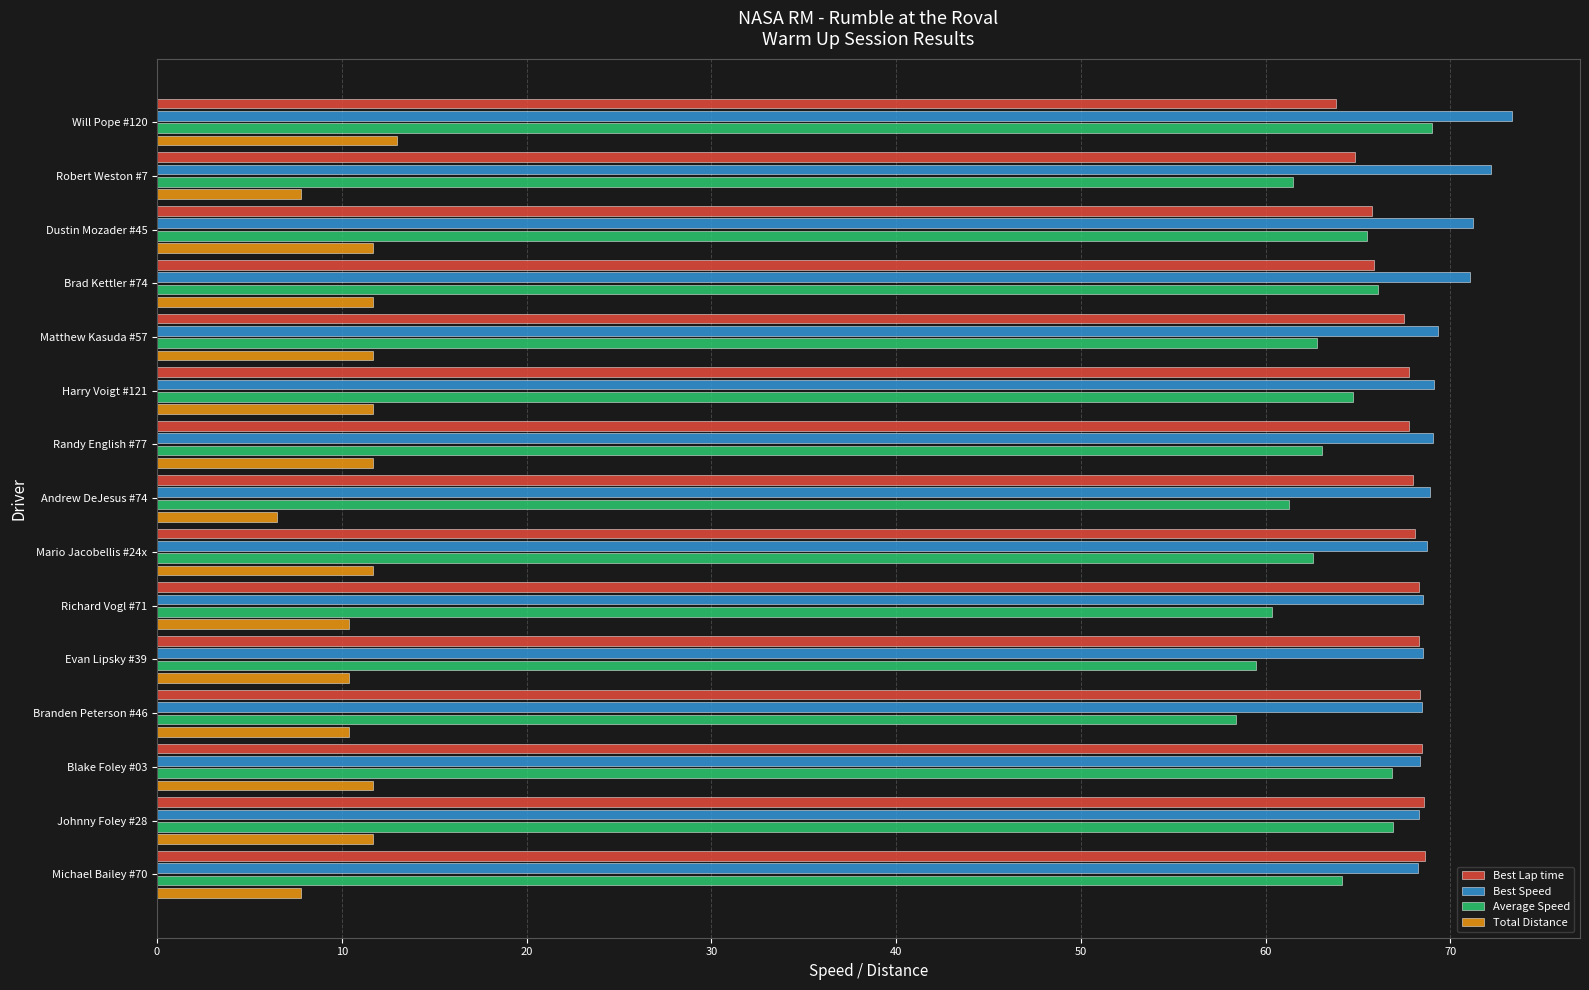

What is the average value of the Average Speed series?

63.5